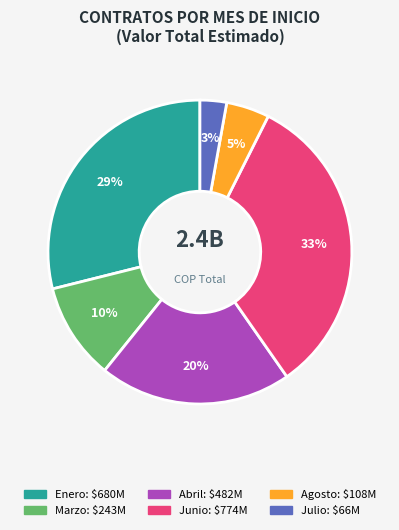

To the nearest percent, what is the average slice percentage?

17%